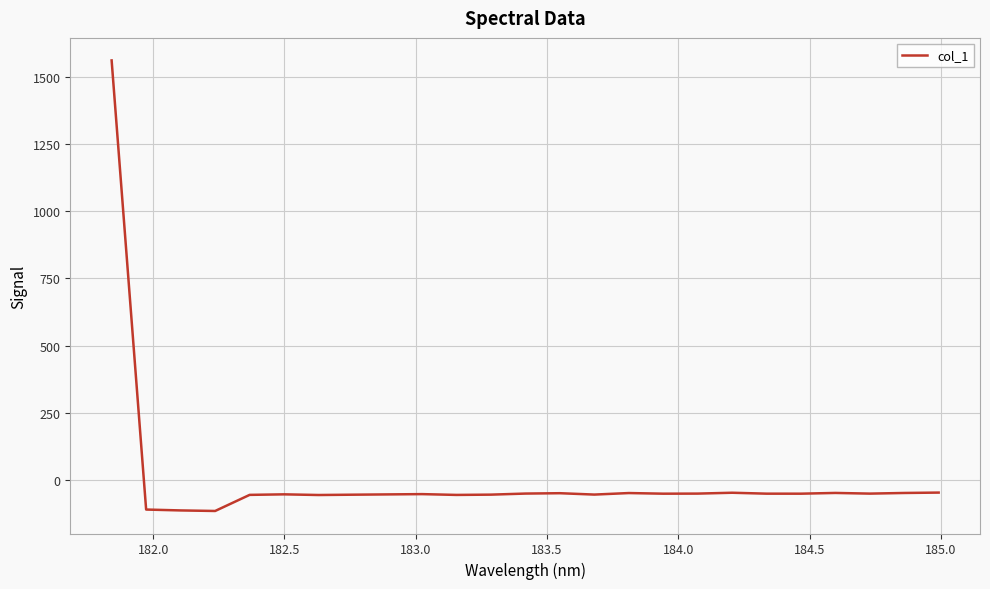

What is the greatest value displayed?

1562.4